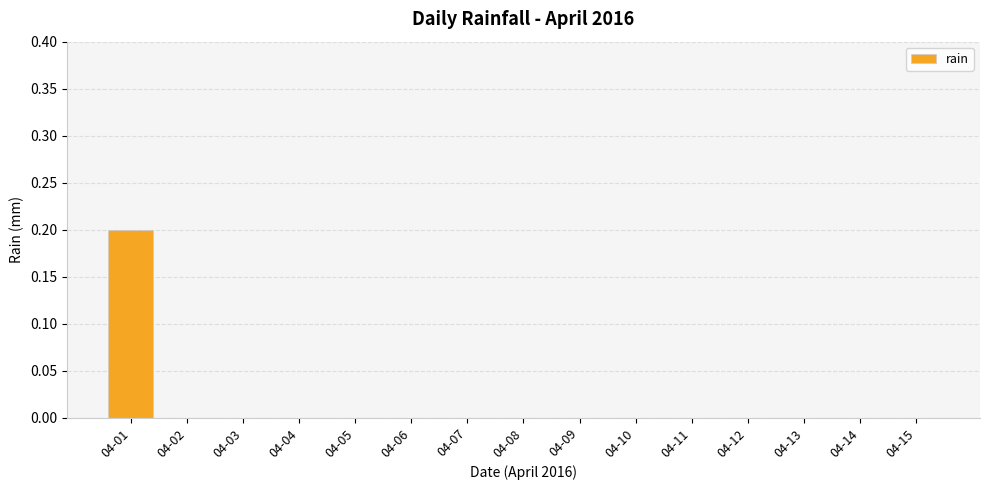

True or false: the data shows 0.0 at 04-03.

True